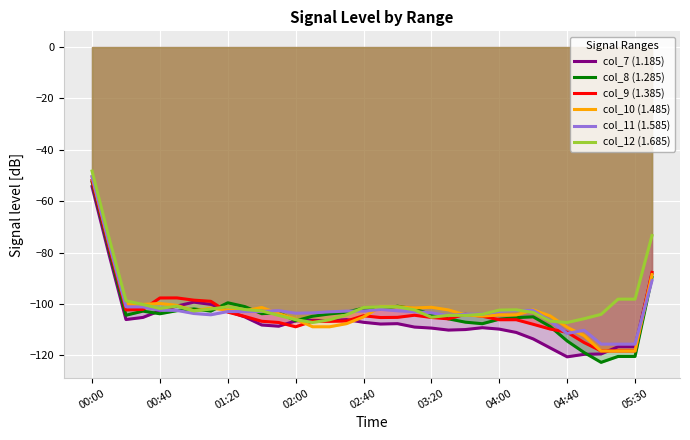

What is the minimum value shown in the chart?

-122.8